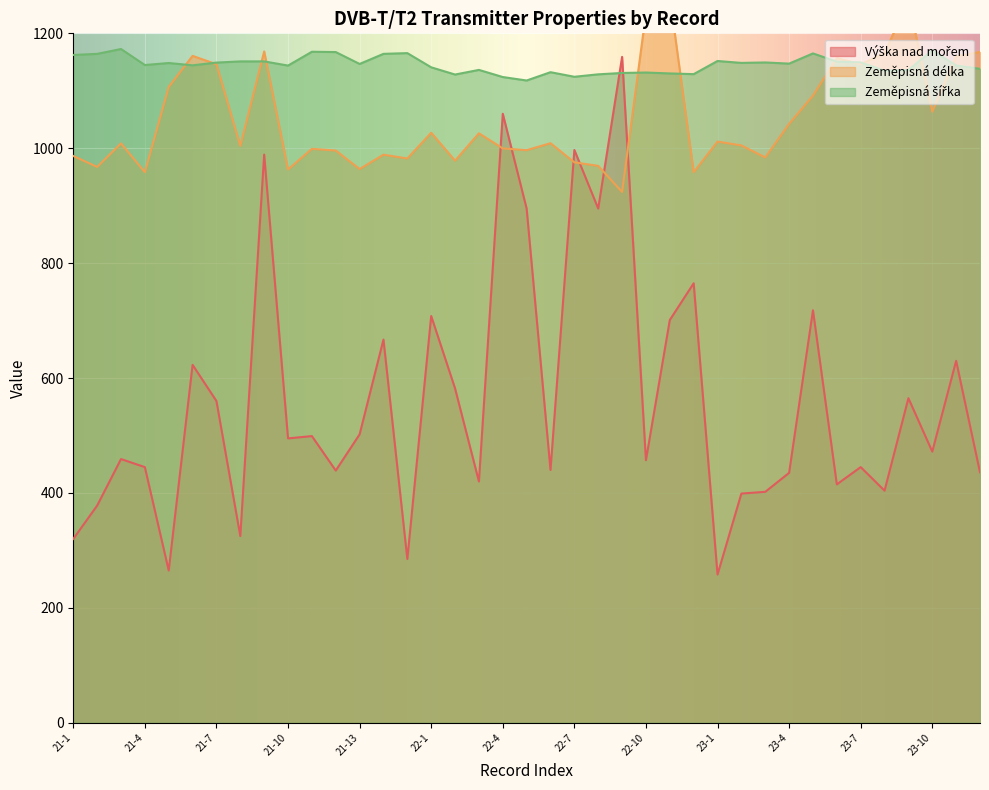

What is the value of the Výška nad mořem point at the 8th from the left?

325.0